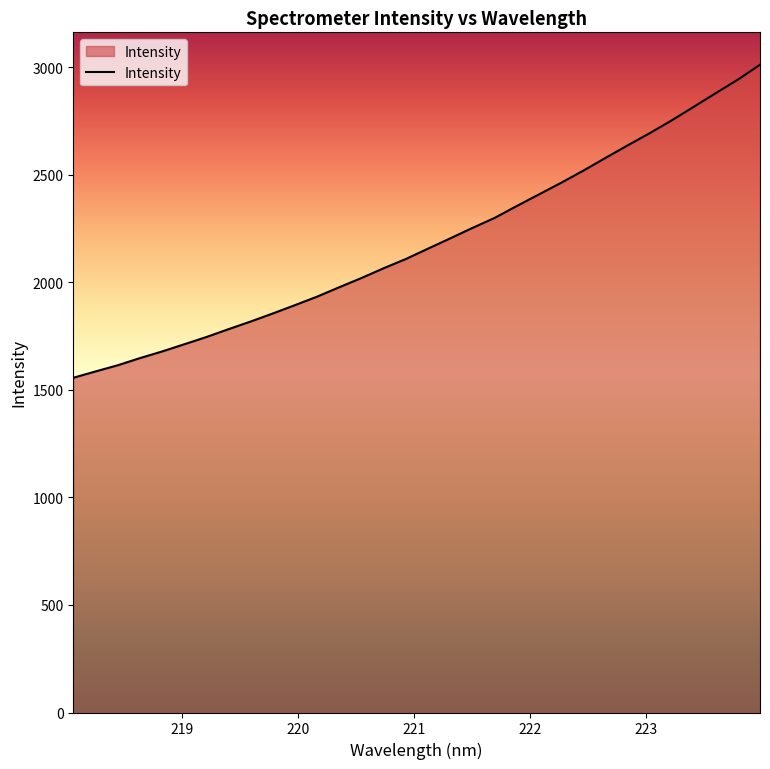

What is the maximum value shown in the chart?

3011.2